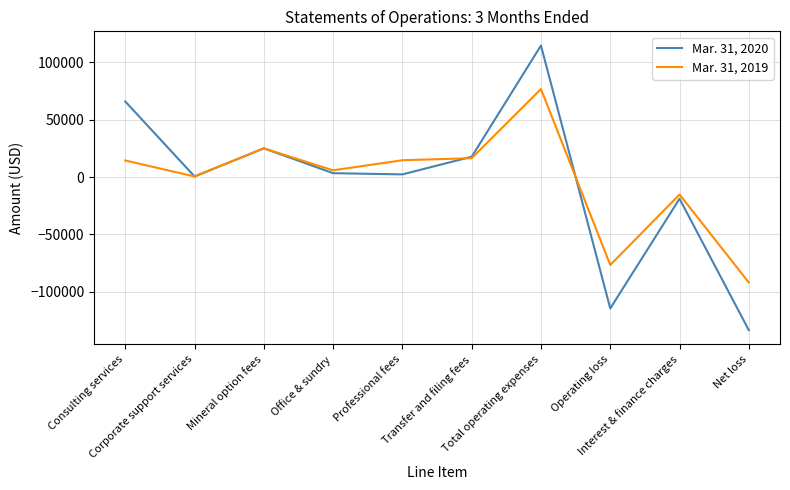

In Mar. 31, 2019, how many points are lower than both neighbors (excluding endpoints)?

3